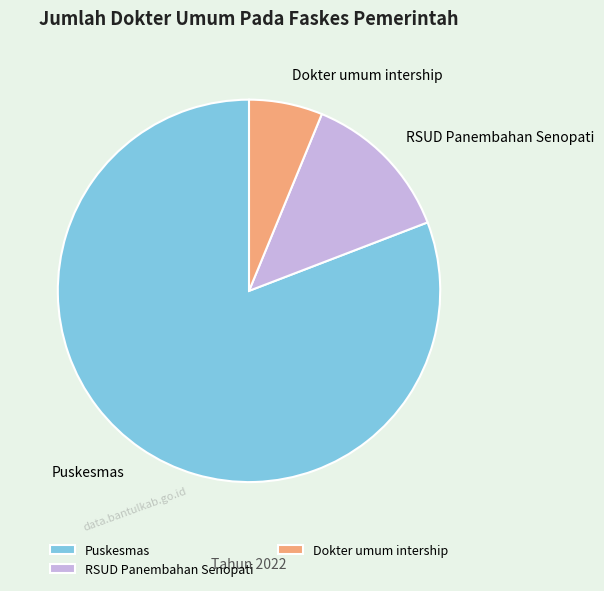

Which has a higher value, Puskesmas or Dokter umum intership?

Puskesmas